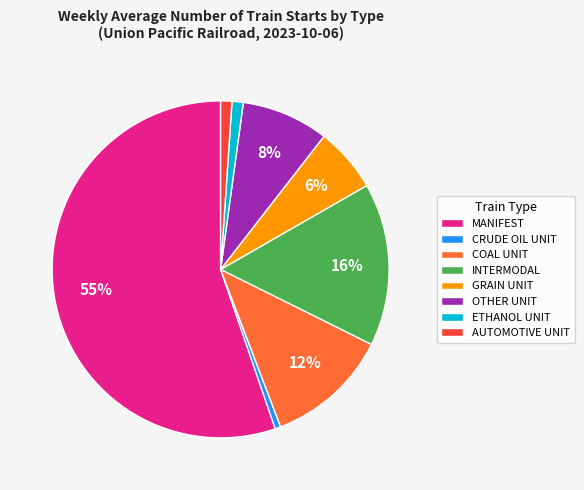

How many segments does this pie chart have?

8